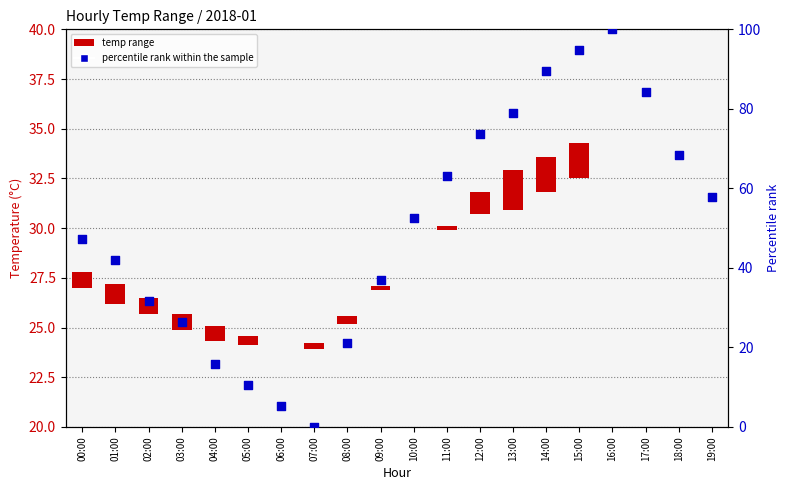

What is the change in value from 05:00 to 16:00?

+89.5